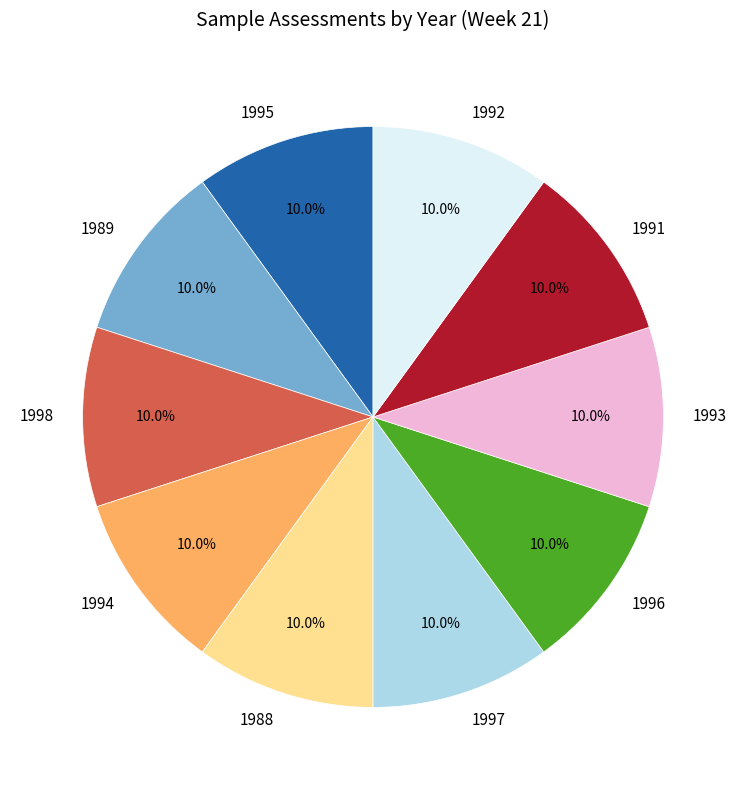

What is the total percentage of 1992 and 1996?

20.0%